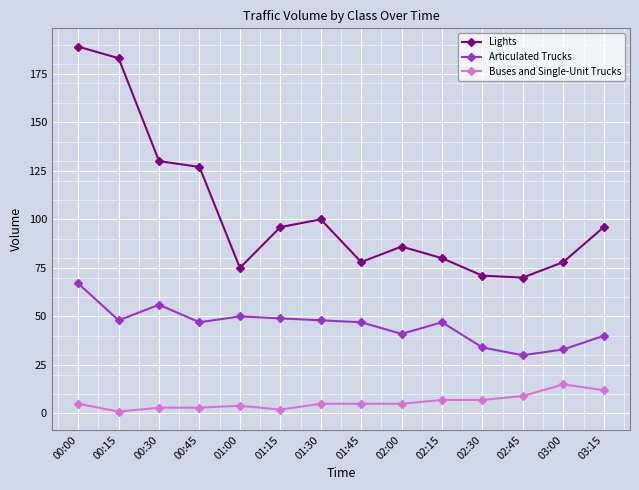

What is the smallest value displayed?

1